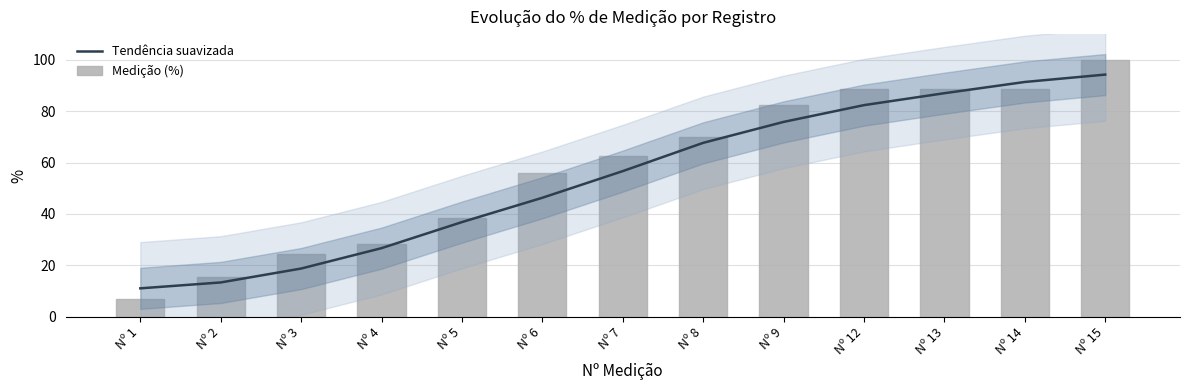

What is the difference between the maximum and minimum values in the Medição (%) series?

93.2